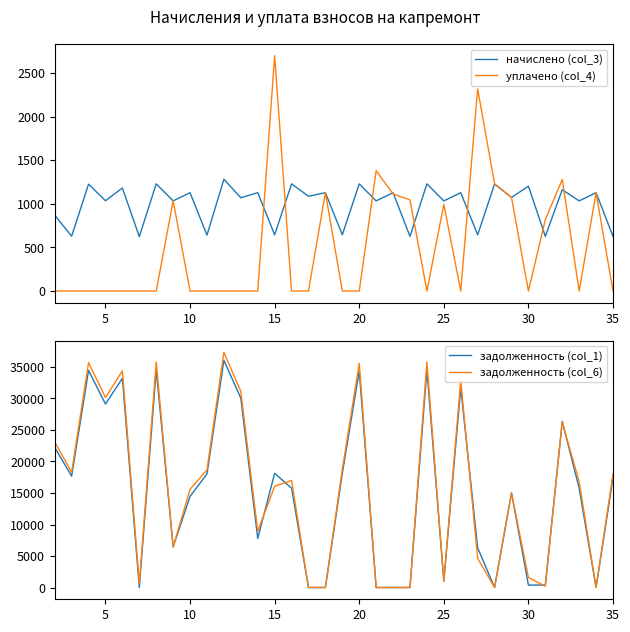

What is the average value of the уплачено (col_4) series?

507.0